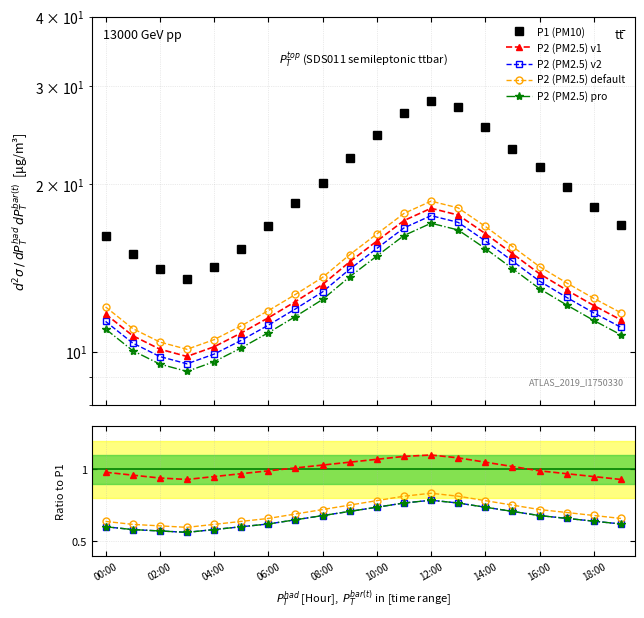

In P1, how many points are higher than both neighbors (excluding endpoints)?

1